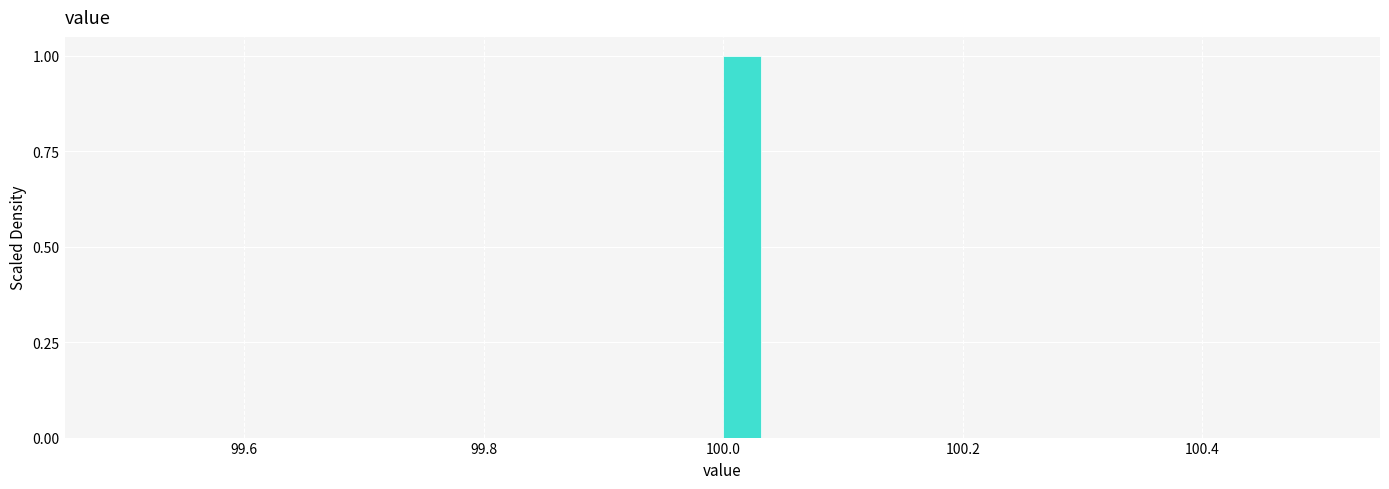

Read against the x-axis, roughly where is the centre of the tallest bar?

100.02